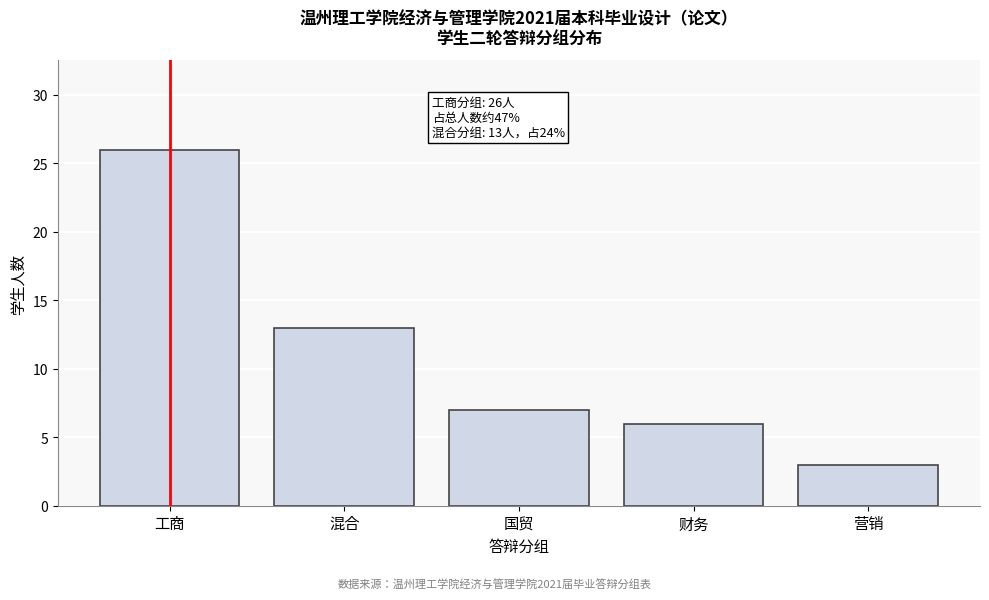

Reading right to left, transcribe all the data shown in this chart.

3	6	7	13	26